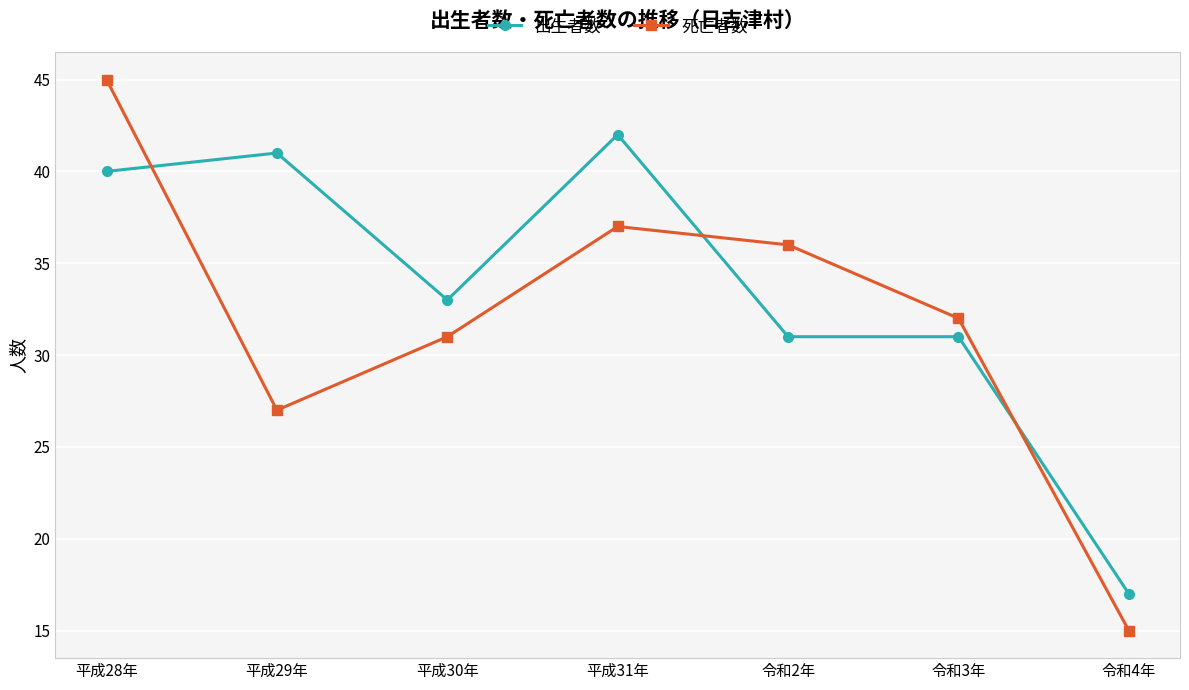

What is the difference between the highest and lowest values at 令和4年?

2